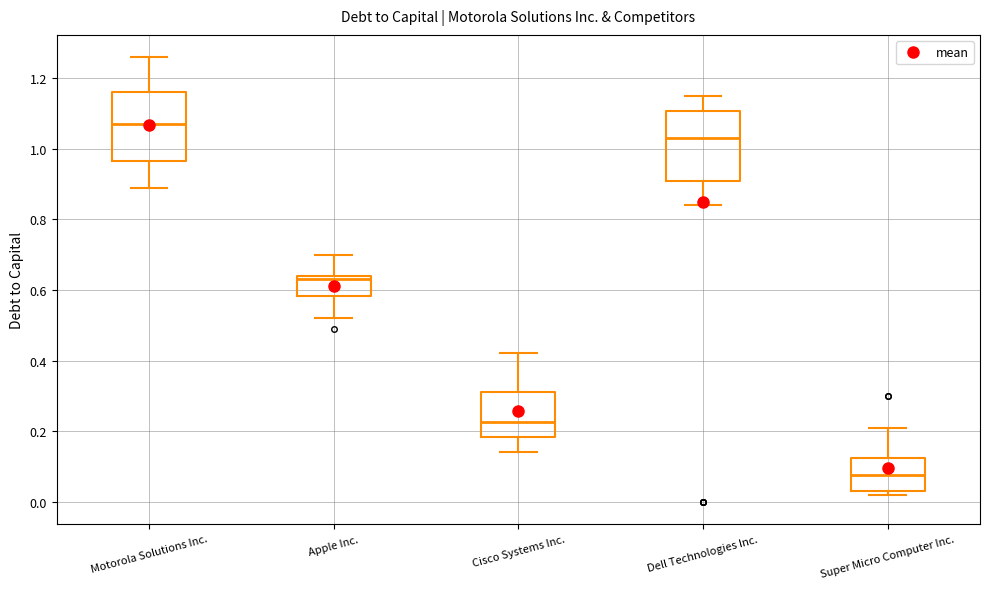

Reading left to right, transcribe this box plot: for each box, give where its median line is, the range the box spans, and where its two whiskers end, as read against the y-axis. The values are not printed on the chart, so give them approximately, as read against the axis.

Motorola Solutions Inc.: median 1.08, box 0.96 to 1.16, whiskers 0.90 to 1.26
Apple Inc.: median 0.64 (just below the box's upper edge), box 0.58 to 0.64, whiskers 0.52 to 0.70
Cisco Systems Inc.: median 0.22, box 0.18 to 0.32, whiskers 0.14 to 0.42
Dell Technologies Inc.: median 1.04, box 0.90 to 1.10, whiskers 0.84 to 1.16
Super Micro Computer Inc.: median 0.08, box 0.04 to 0.12, whiskers 0.02 to 0.22